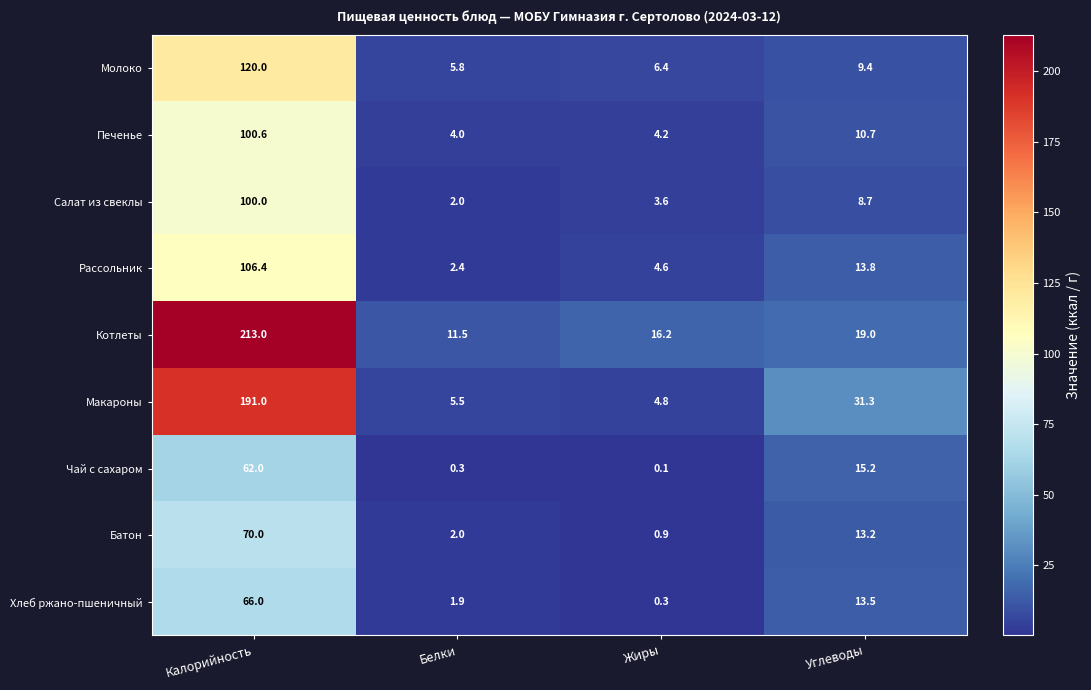

Which series has the largest total across all categories?

Котлеты